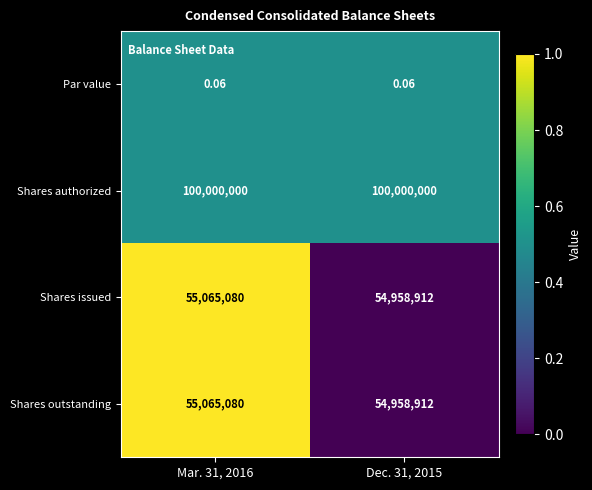

Is the value of Par value at Dec. 31, 2015 greater than the value of Shares outstanding at Mar. 31, 2016?

No